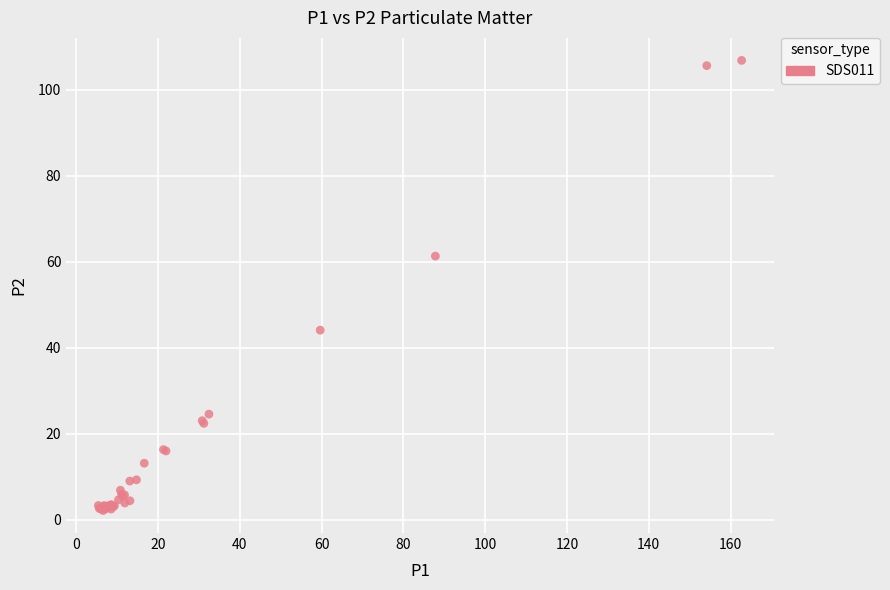

What Y value in the scatter plot is closest to 54?

61.3